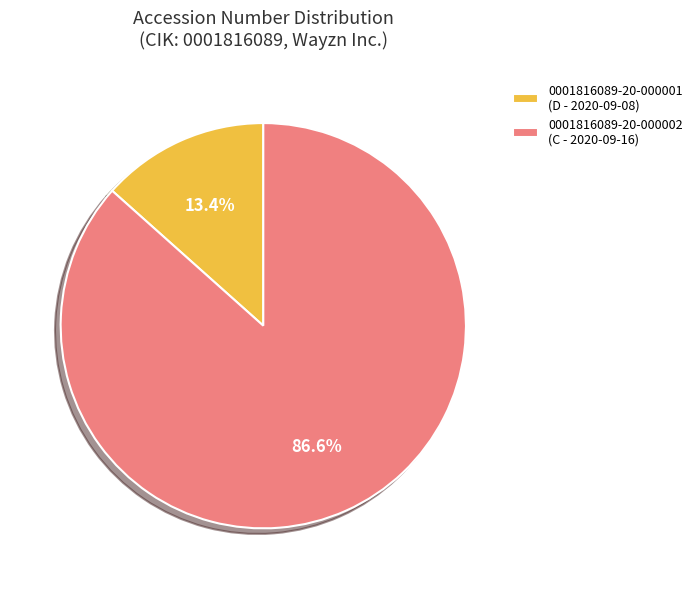

Count the number of slices in the pie.

2